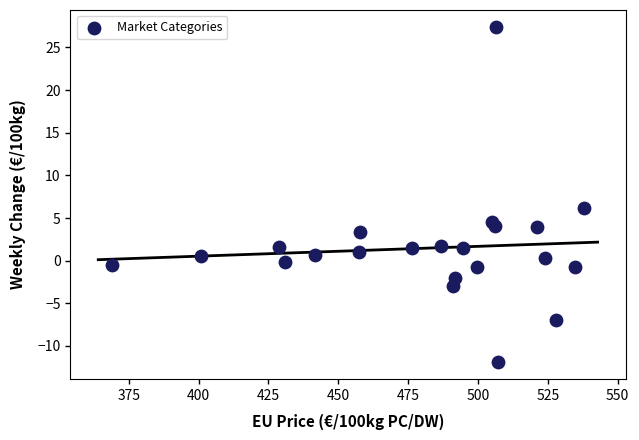

What is the range of Y values (max minus min)?

39.3